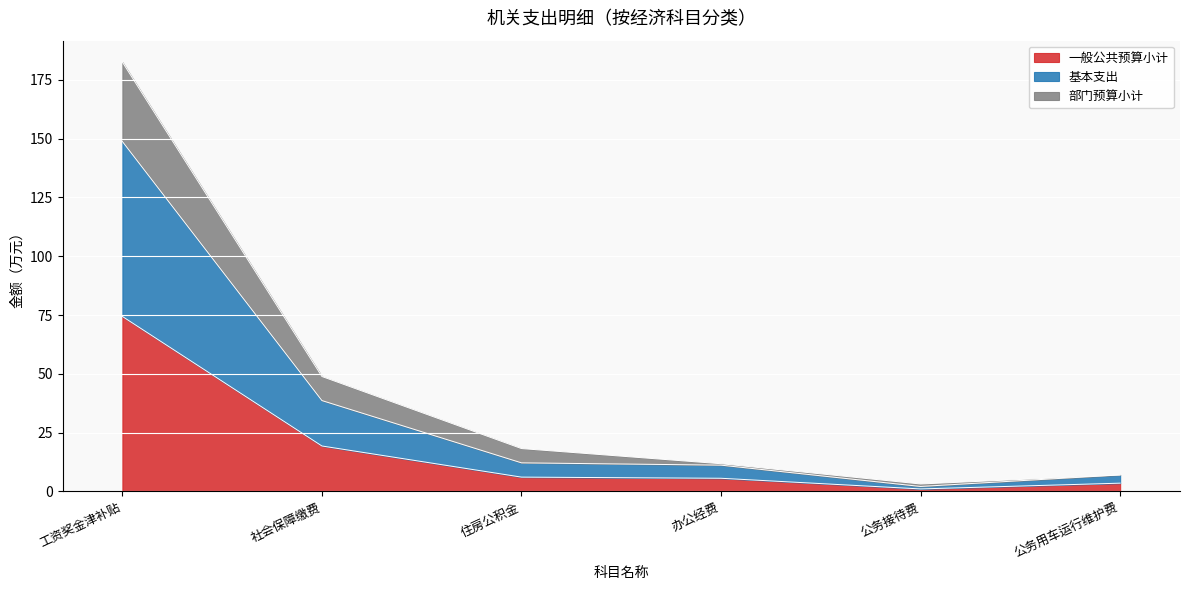

What is the label of the 1st point from the right?

公务用车运行维护费